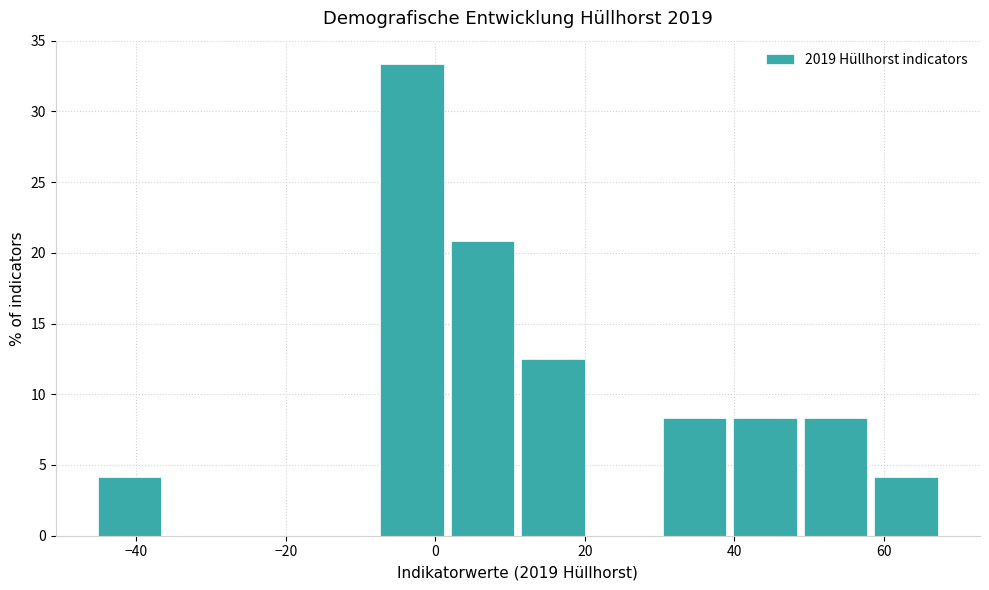

Which range on the x-axis has the tallest bar?

-8 to 2